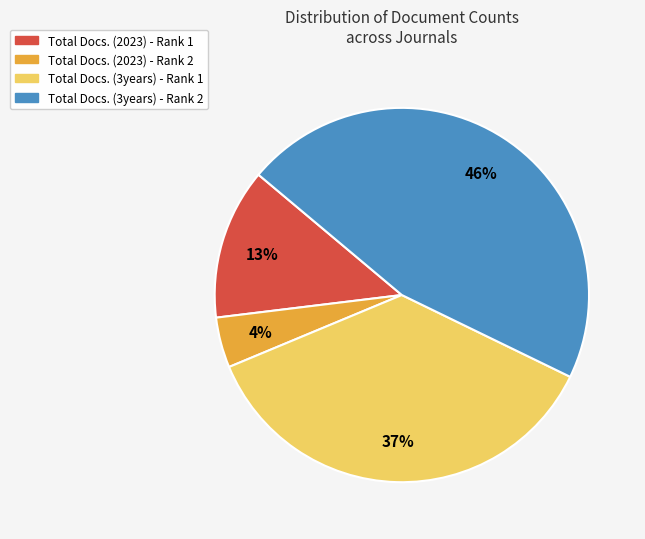

Combined, do Total Docs. (3years) - Rank 2 and Total Docs. (3years) - Rank 1 account for over 50%?

Yes